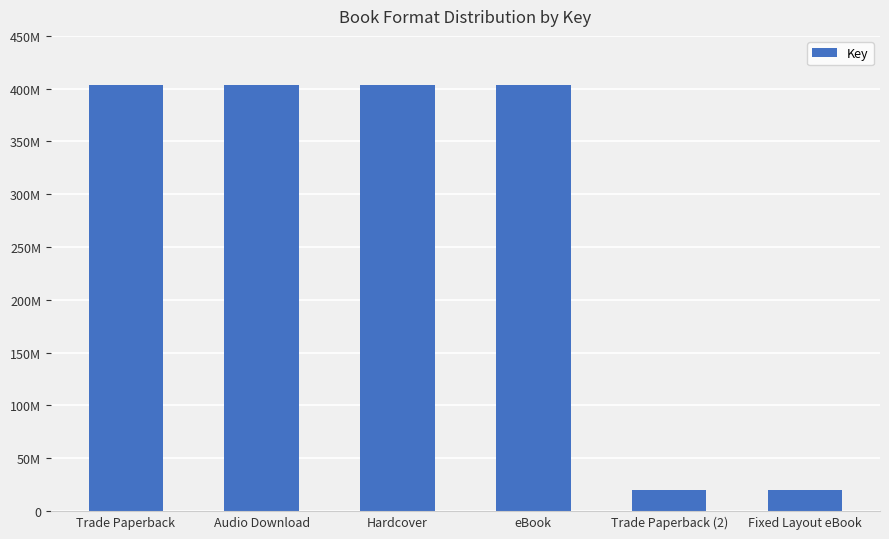

Are the bars horizontal?

No